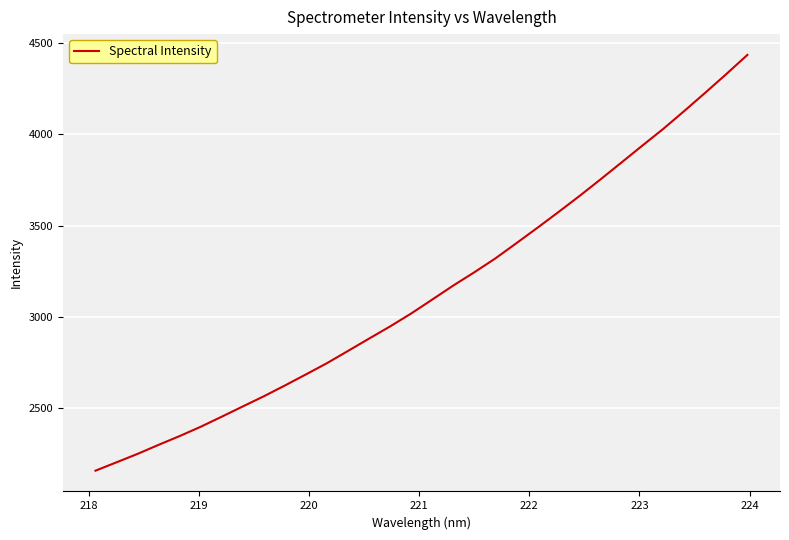

What is the greatest value displayed?

4437.2